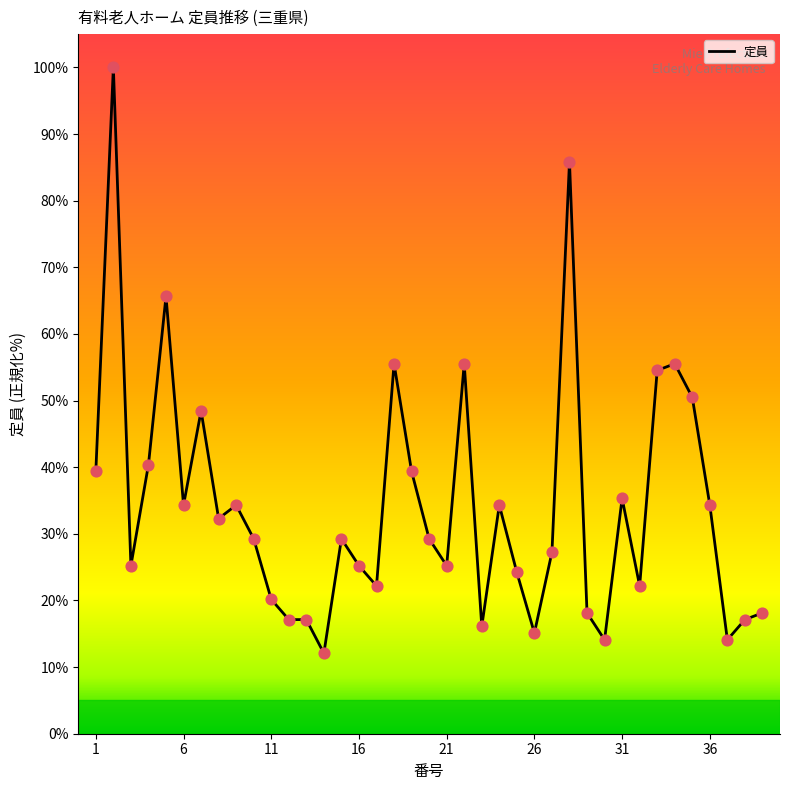

What is the difference between the maximum and minimum values?

87.9